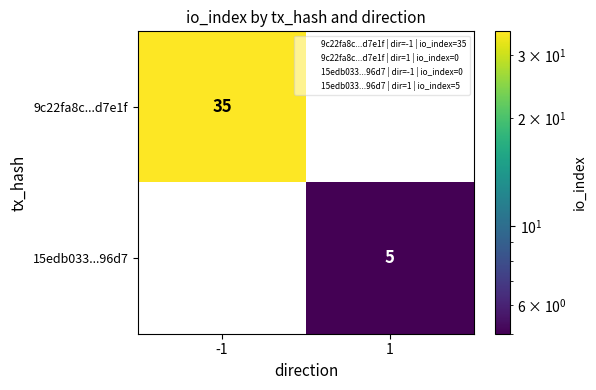

Read the 9c22fa8c...d7e1f value at -1.

35